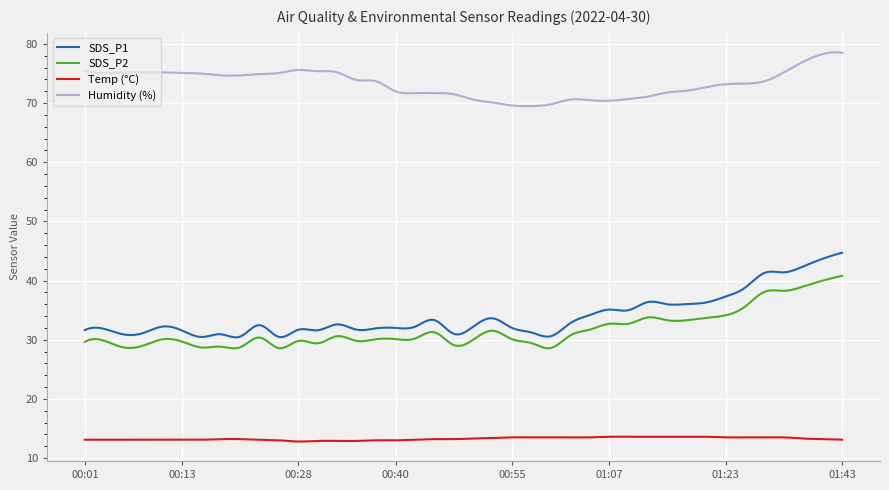

What is the minimum value shown in the chart?

12.8